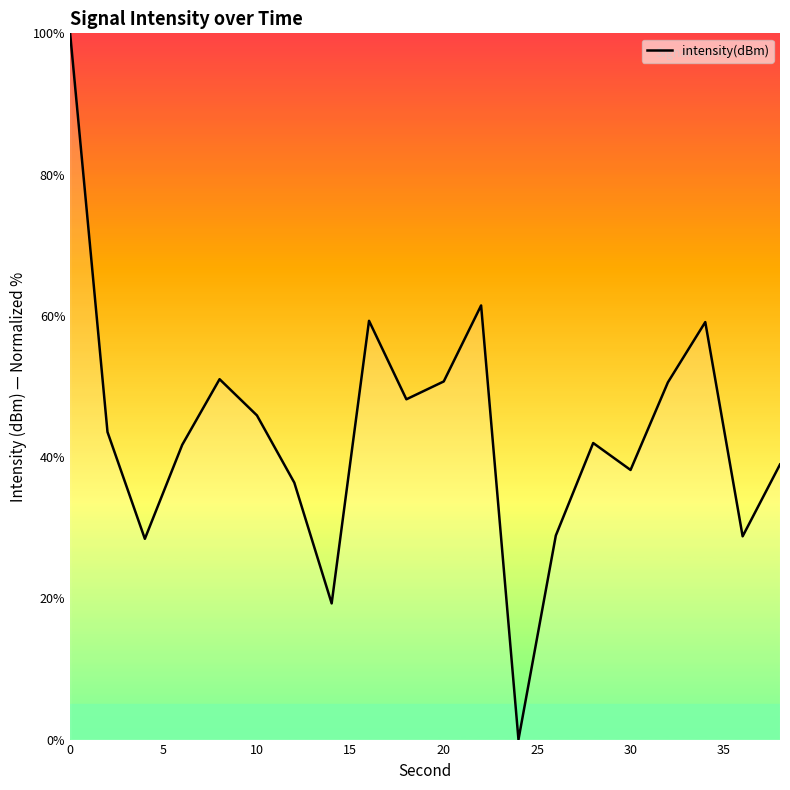

What is the maximum value shown in the chart?

100.0